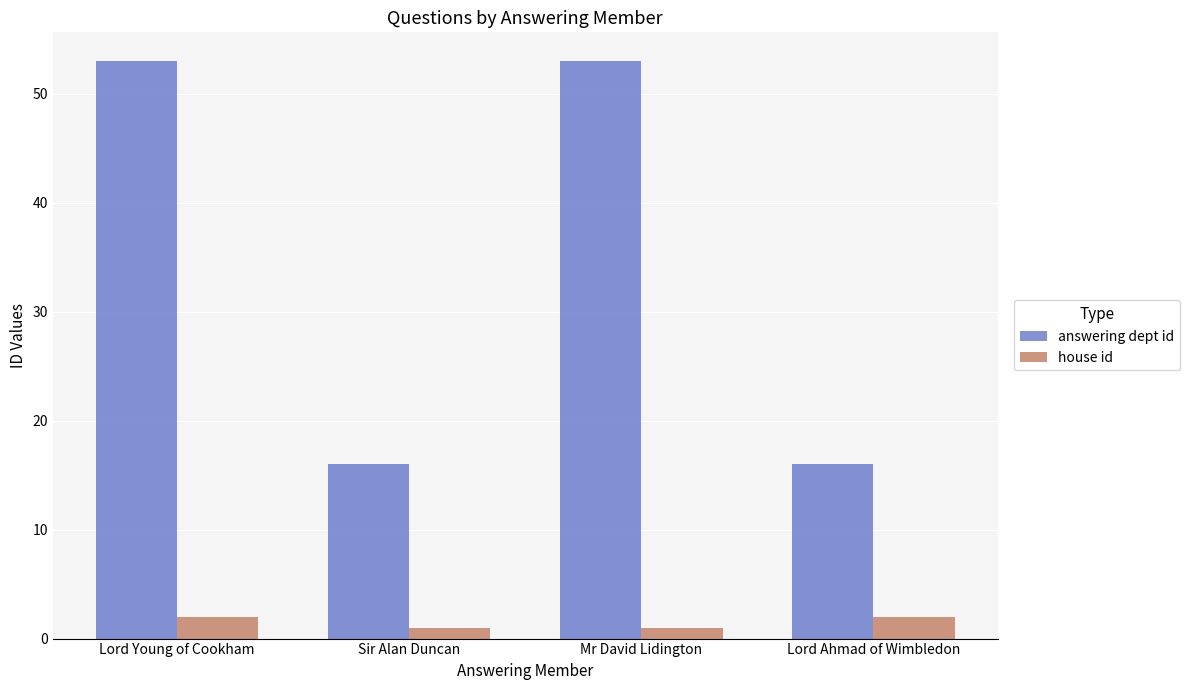

Is the value of answering dept id at Sir Alan Duncan greater than the value of house id at Mr David Lidington?

Yes